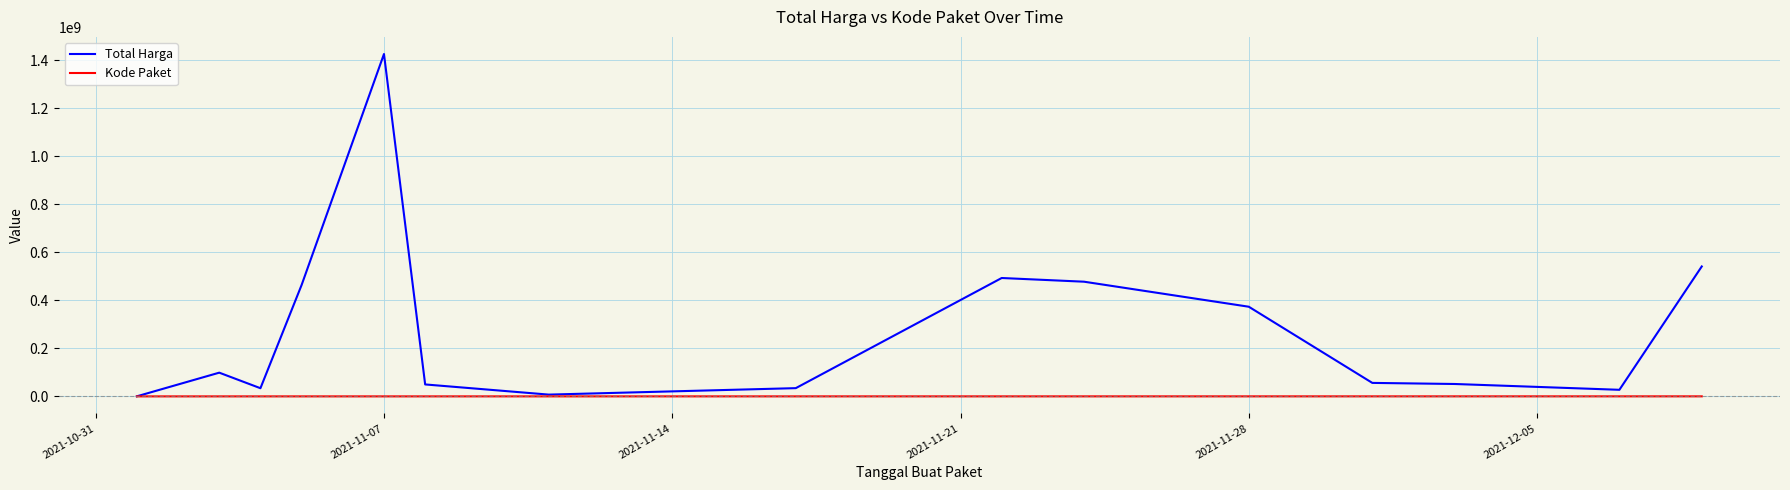

What are all the series names shown in the legend?

Total Harga, Kode Paket